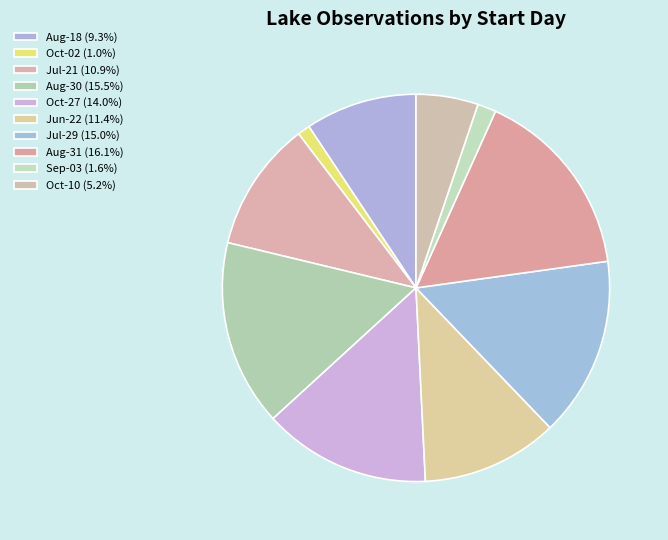

Rank the categories by value from highest to lowest.

08/31, 08/30, 07/29, 10/27, 06/22, 07/21, 08/18, 10/10, 09/03, 10/02